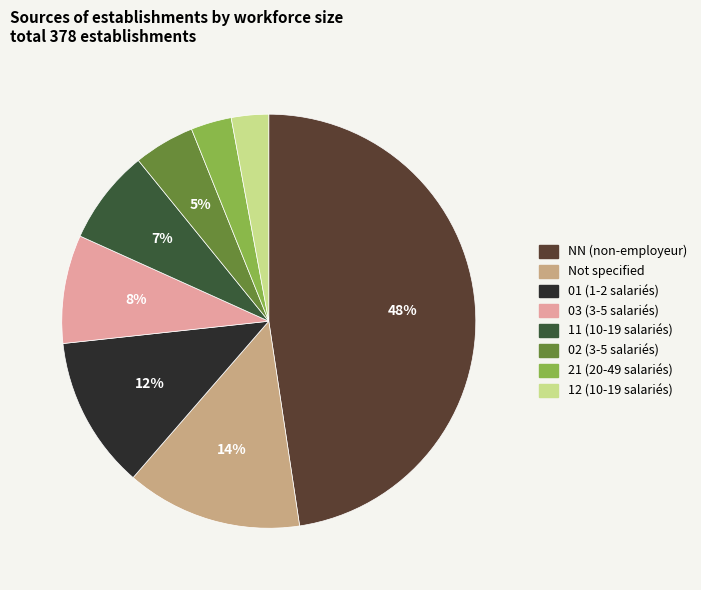

Is there any slice that represents more than half of the pie?

No